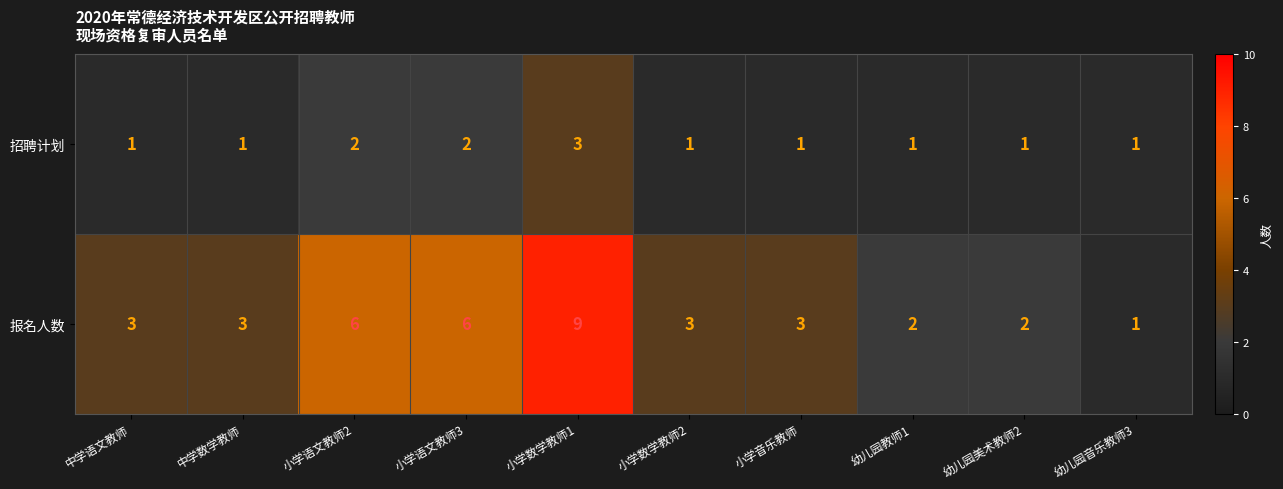

Which category has the highest value across all series?

小学数学教师1